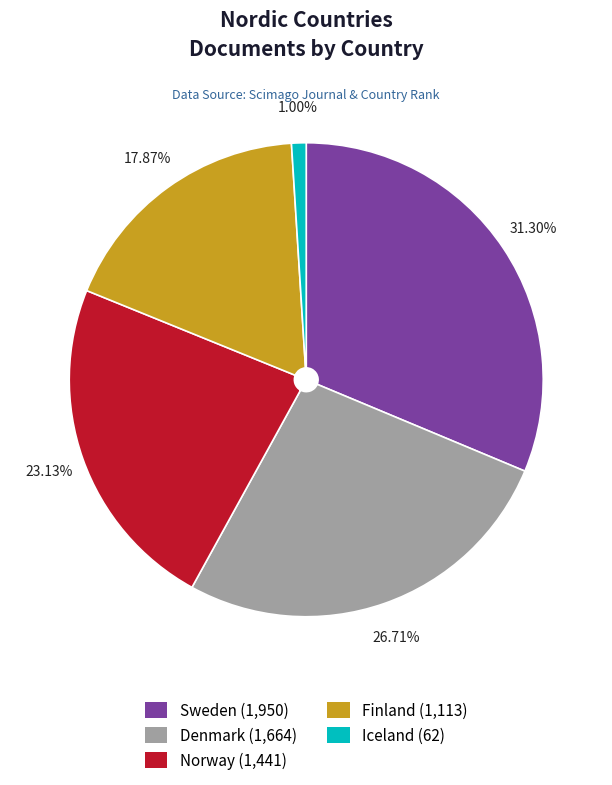

What is the largest slice in the pie chart?

Sweden